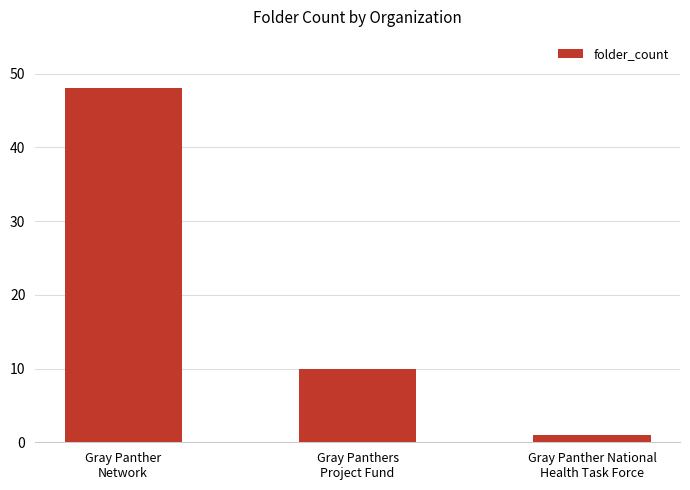

Reading right to left, list all the values displayed in this chart.

1	10	48